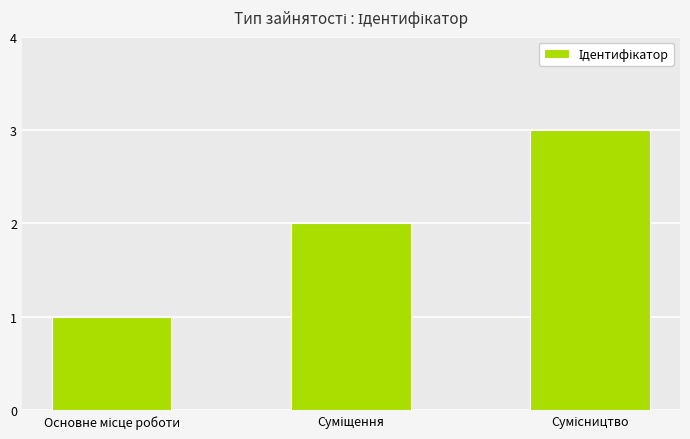

What is the sum of all values?

6